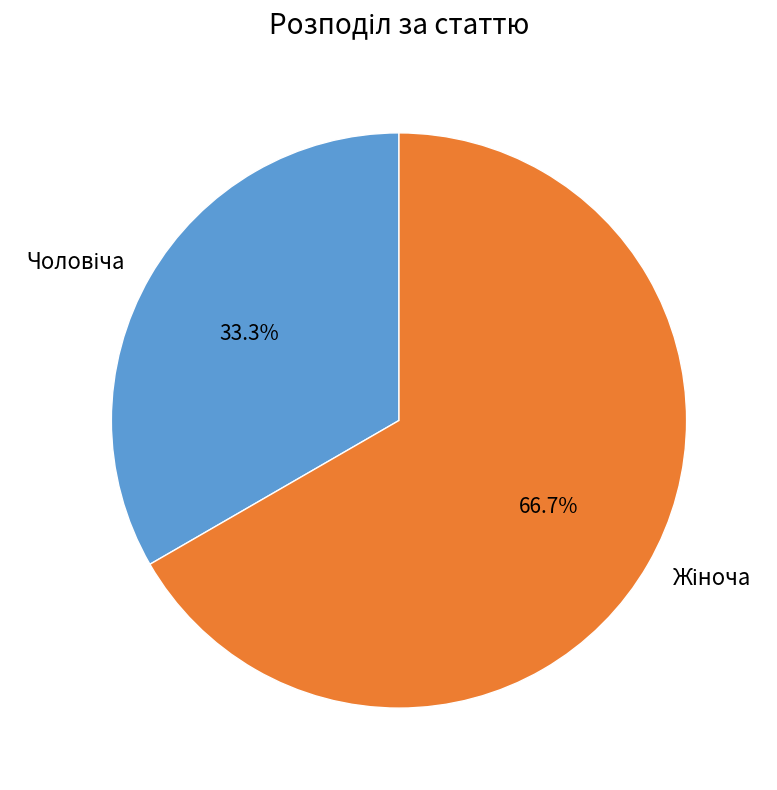

Is there any slice that represents more than half of the pie?

Yes